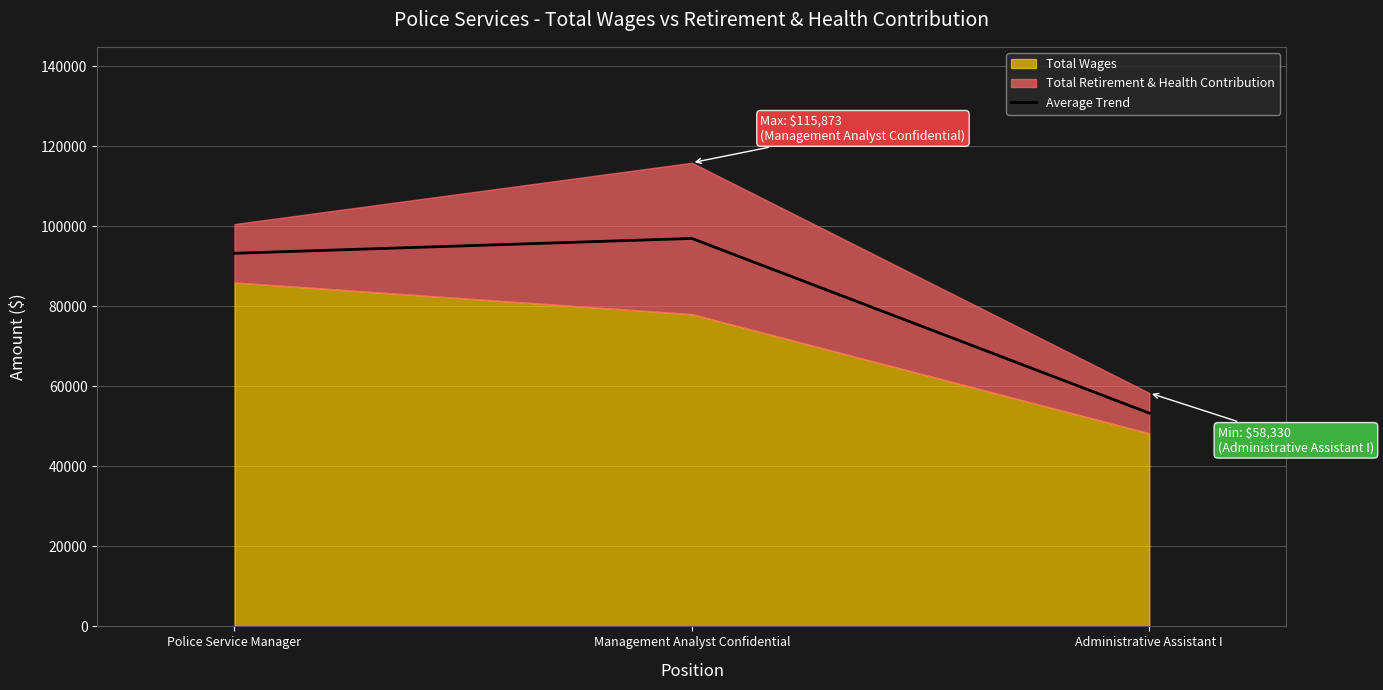

What is the change in value from Police Service Manager to Administrative Assistant I?

-39953.0